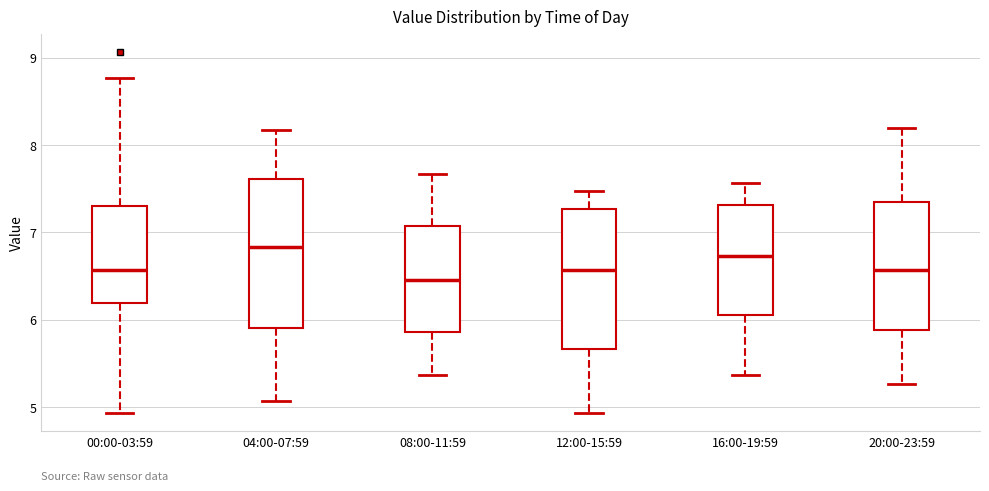

Which box is the tallest, from its lower edge to its upper edge?

04:00-07:59